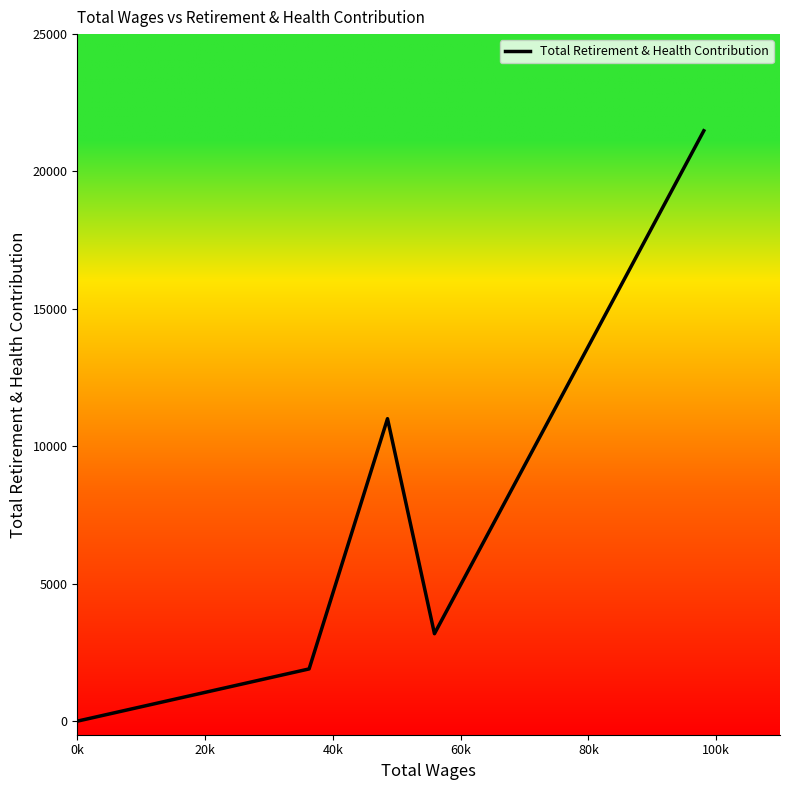

What is the maximum value shown in the chart?

21482